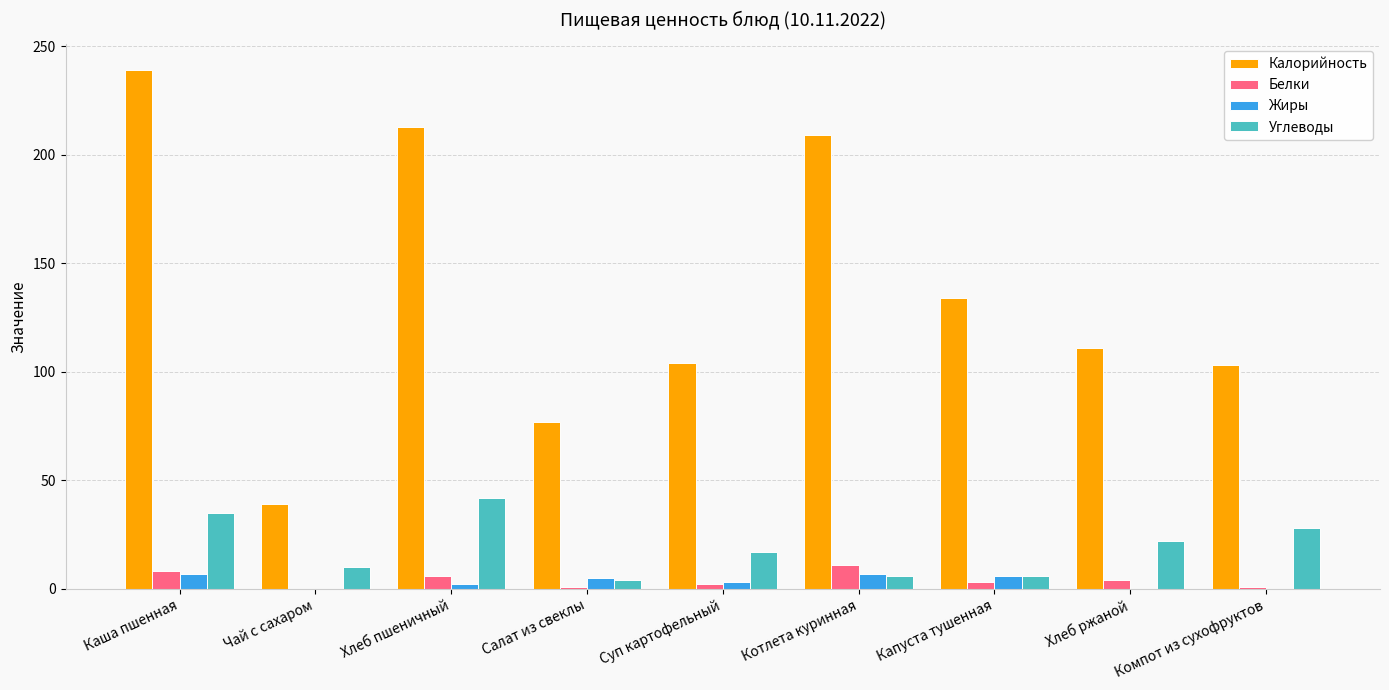

What is the spread (max minus min) of values at Компот из сухофруктов?

103